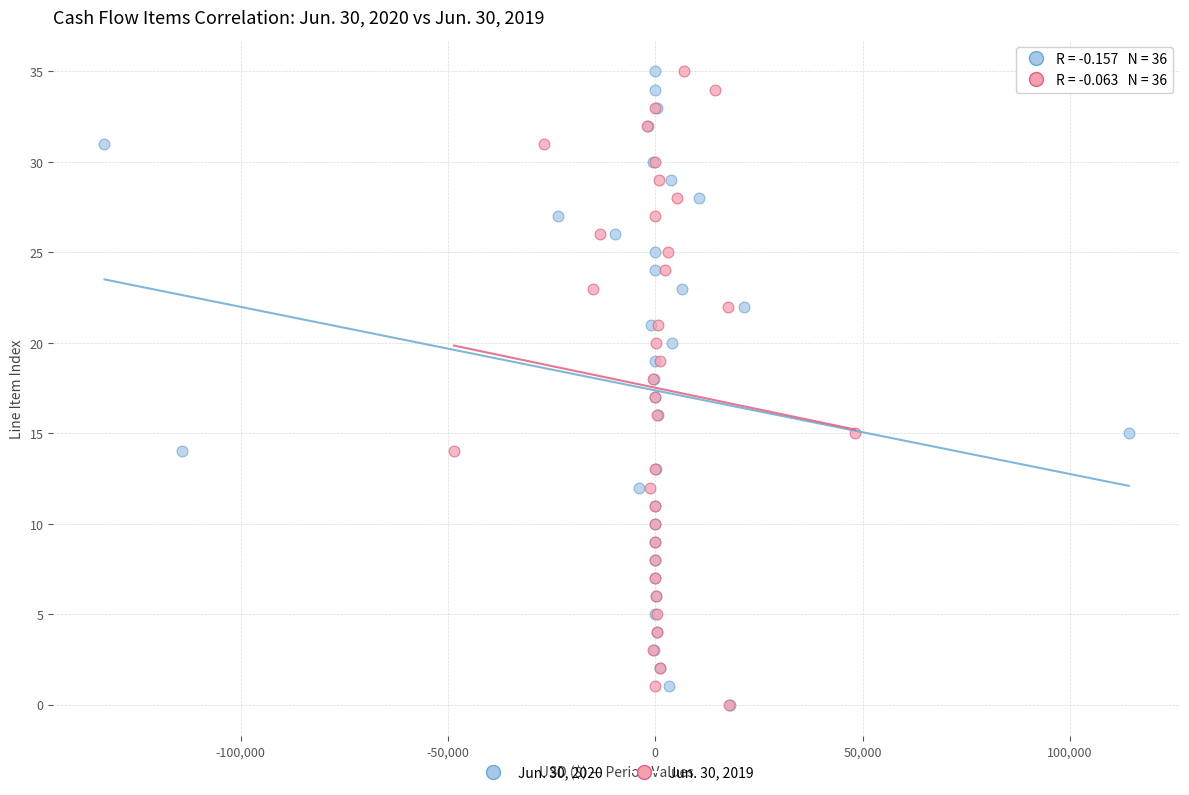

What are all the series names shown in the legend?

Jun. 30, 2020, Jun. 30, 2019